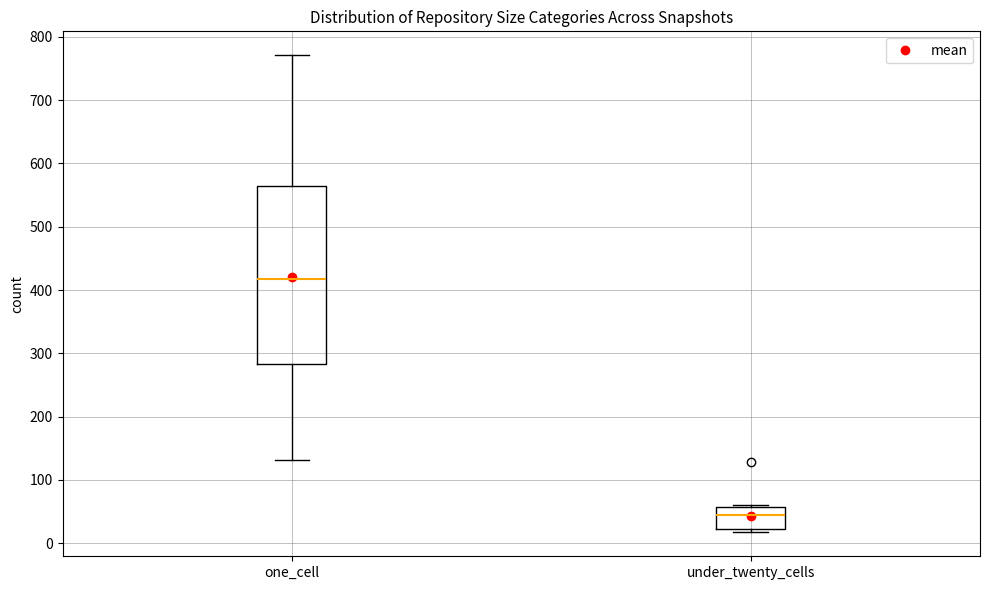

Reading left to right, read every box against the y-axis: the position of its median line, the range the box covers, and the ends of its whiskers. The values are not printed on the chart, so give them approximately, as read against the axis.

one_cell: median 420, box 280 to 560, whiskers 130 to 770
under_twenty_cells: median 40, box 20 to 60, whiskers 20 (just below the box's lower edge) to 60 (just above the box's upper edge)